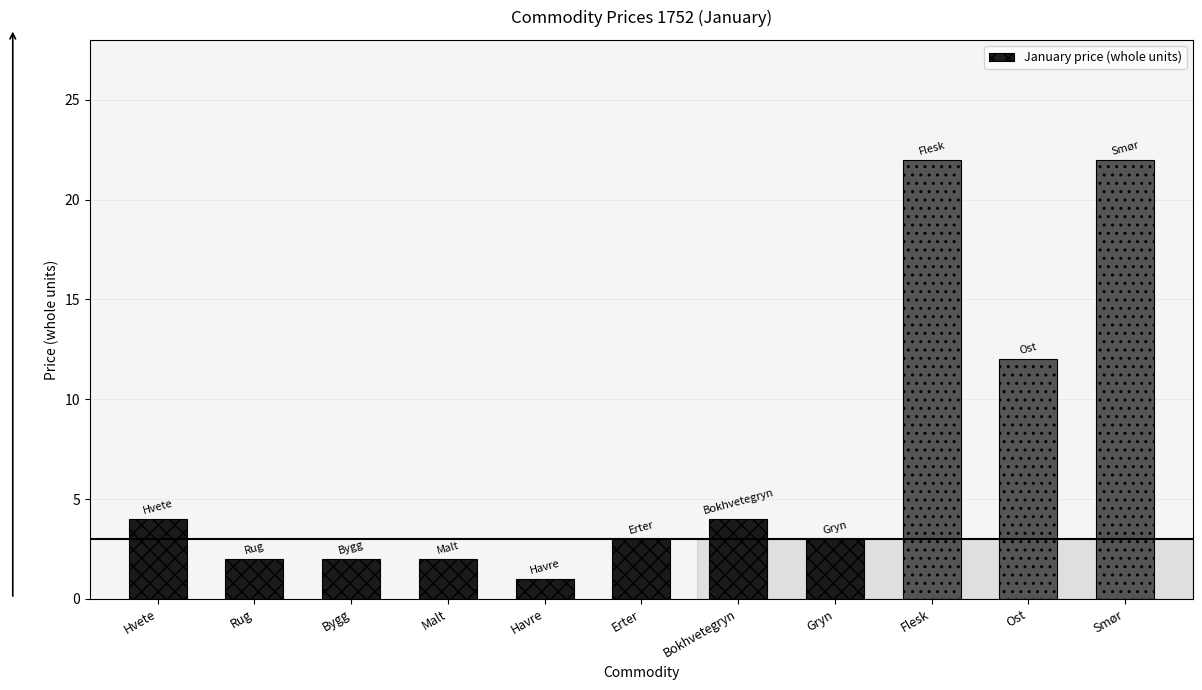

How many bars are there in total?

11